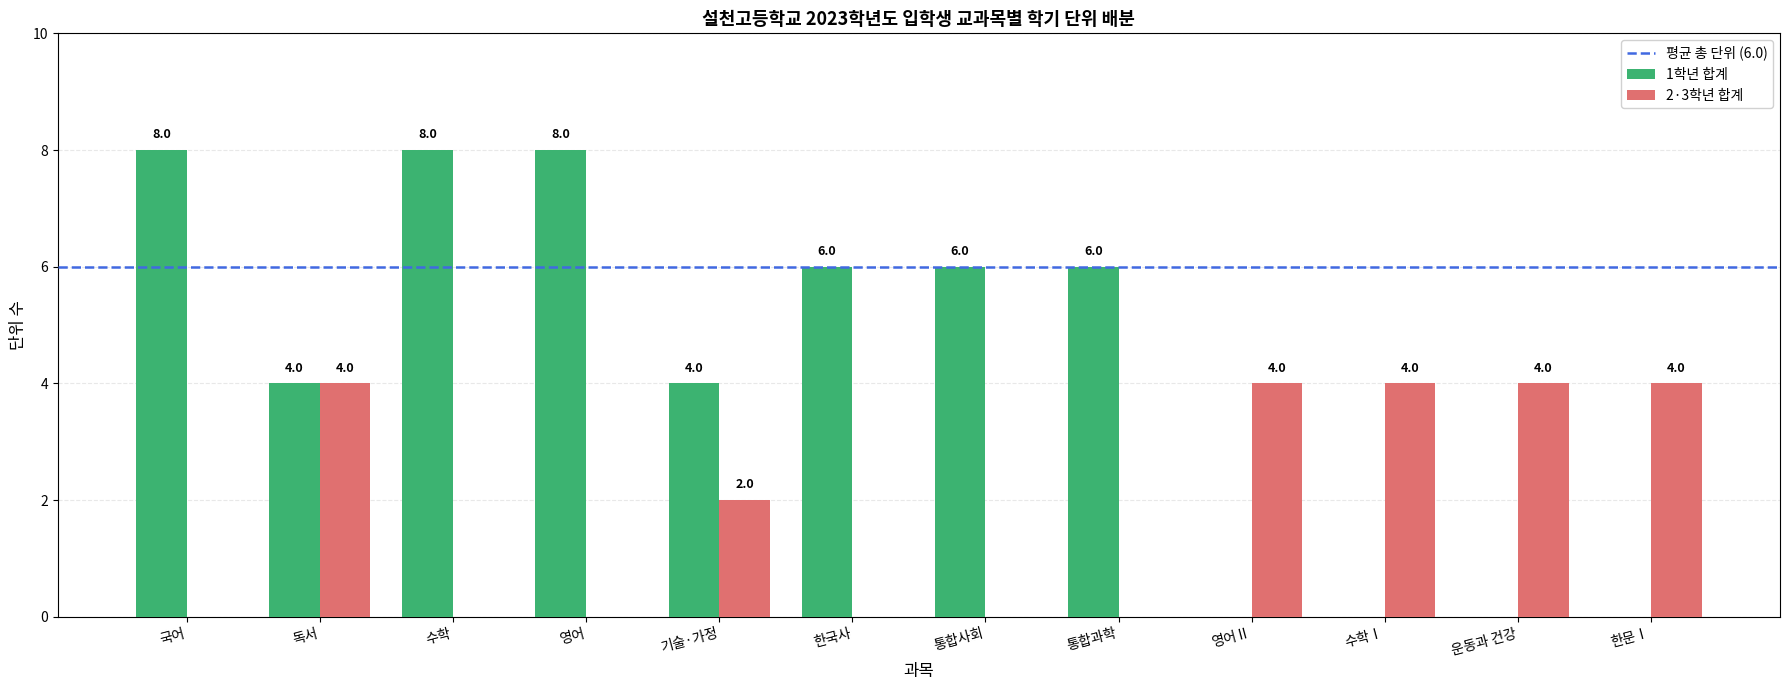

Between 통합과학 and 한문Ⅰ, which series saw the biggest shift?

1학년 합계